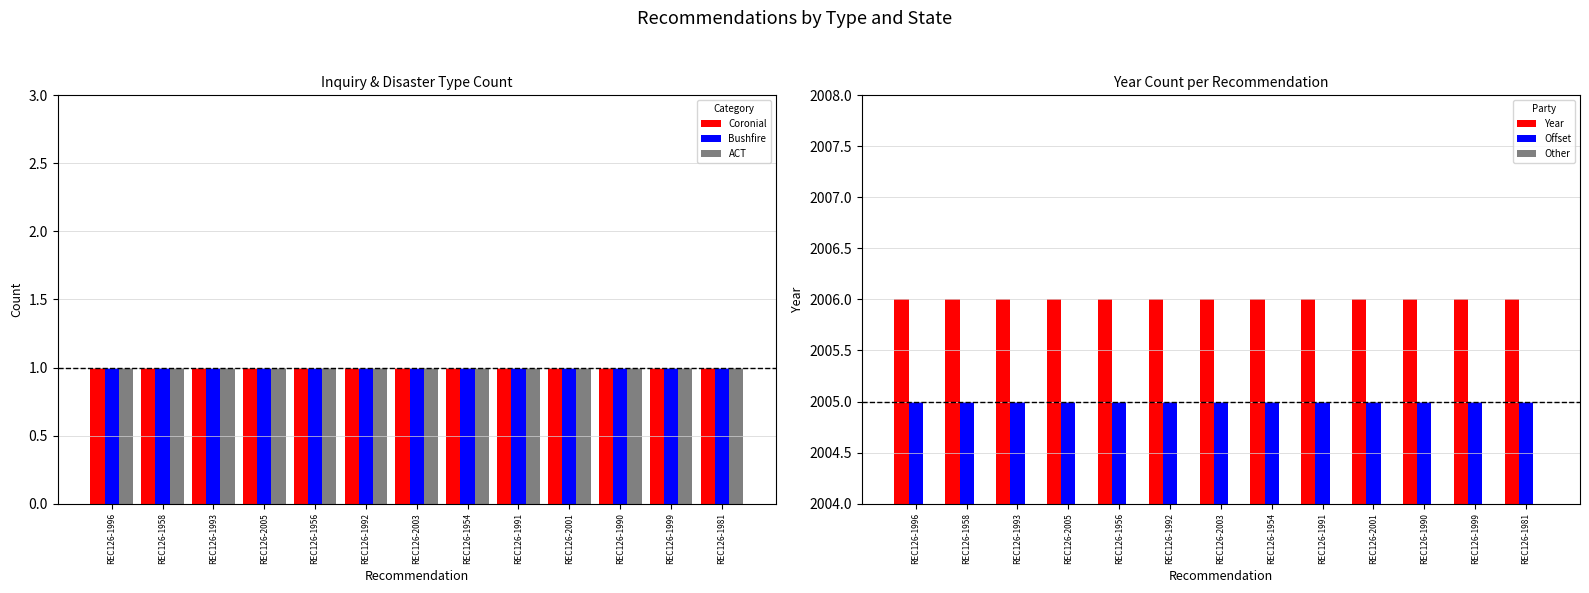

How many bars are there in total?

78